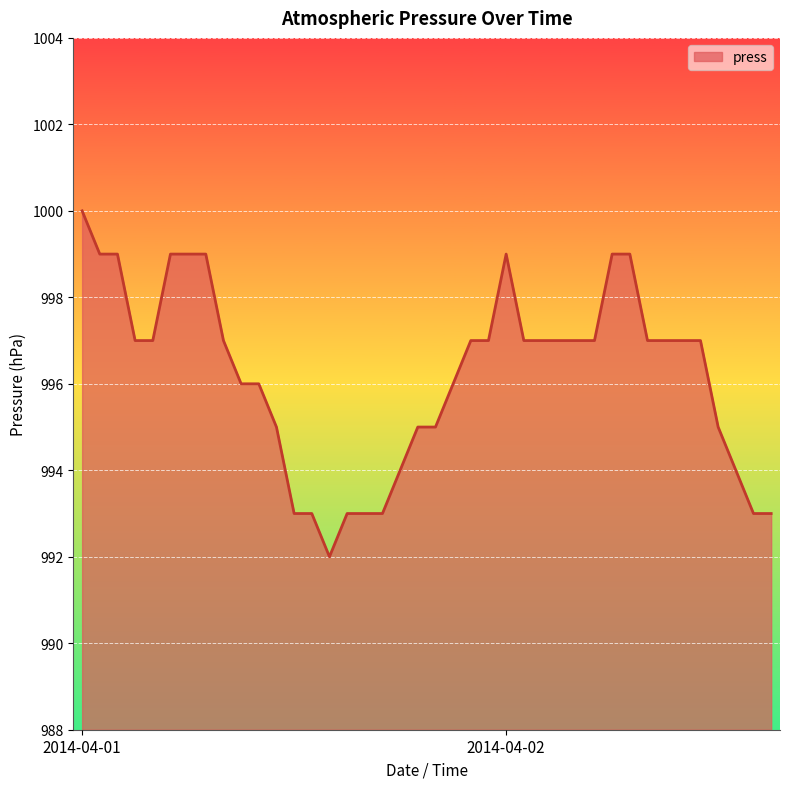

What is the difference between the maximum and minimum values?

8